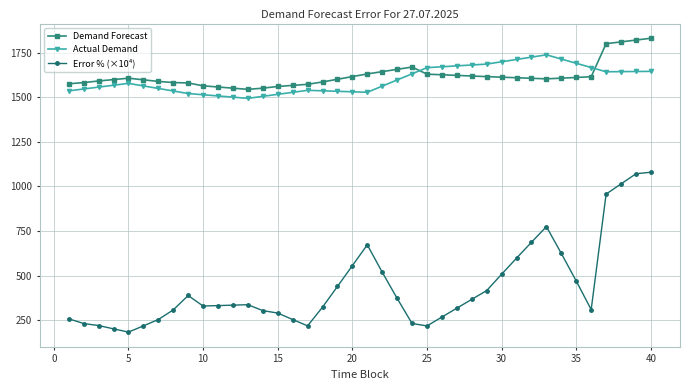

List the series in order of their peak value, lowest first.

Error % (×10⁴), Actual Demand, Demand Forecast